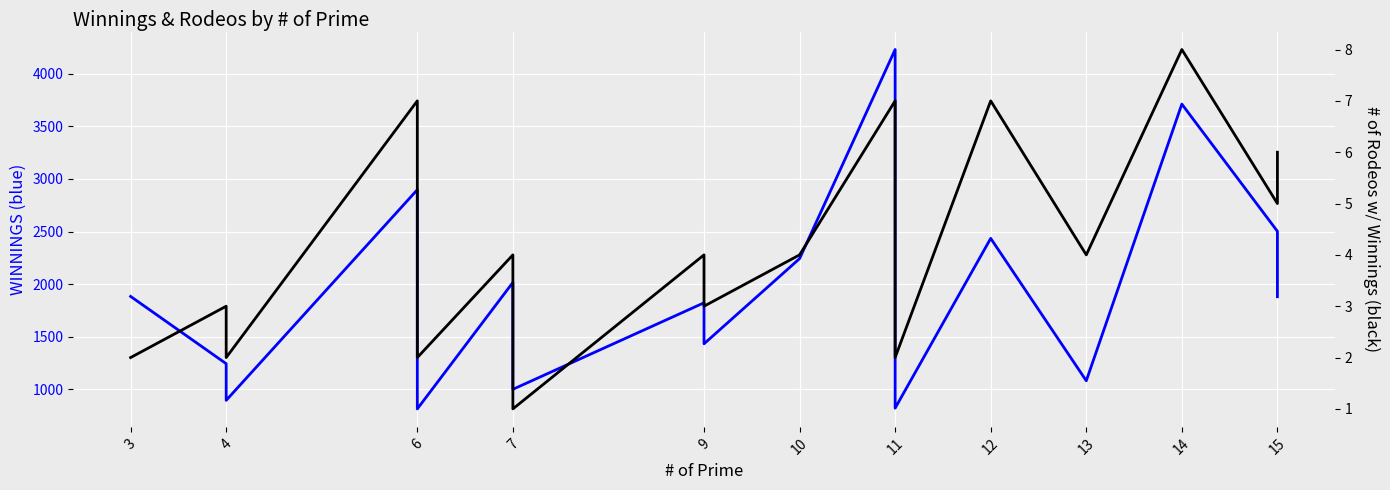

What are all the series names shown in the legend?

WINNINGS, # of Rodeos w/ Winnings